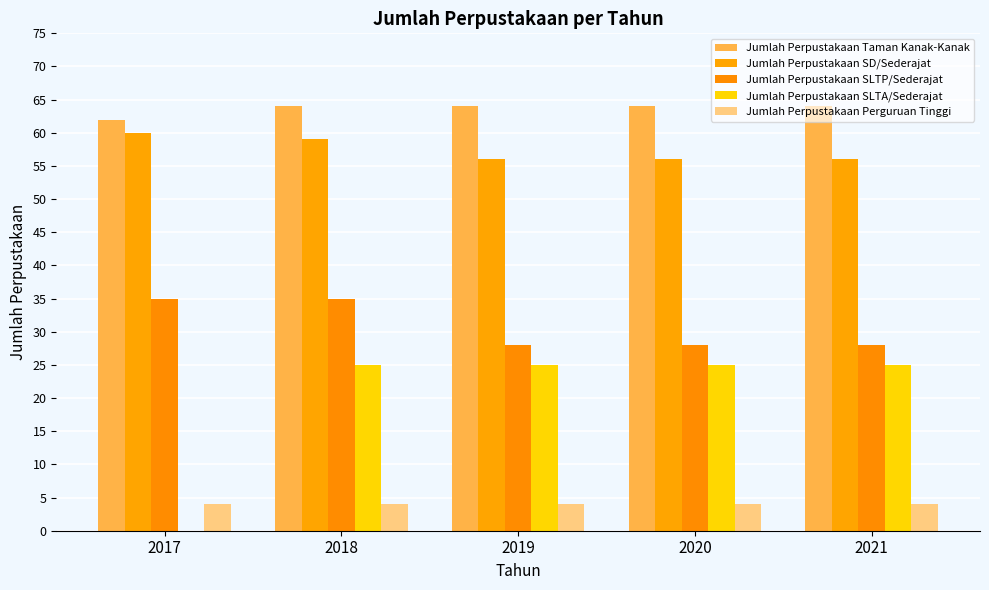

How many Jumlah Perpustakaan Taman Kanak-Kanak values are between 64 and 65?

4